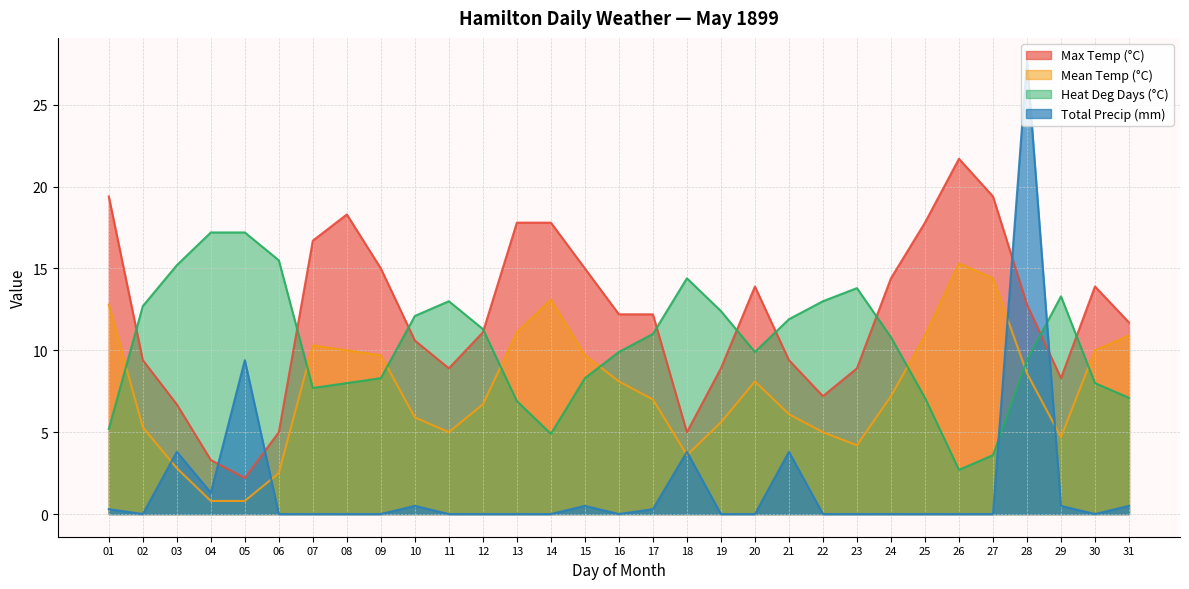

The value of Heat Deg Days (°C) at 19 is 12.4. True or false?

True